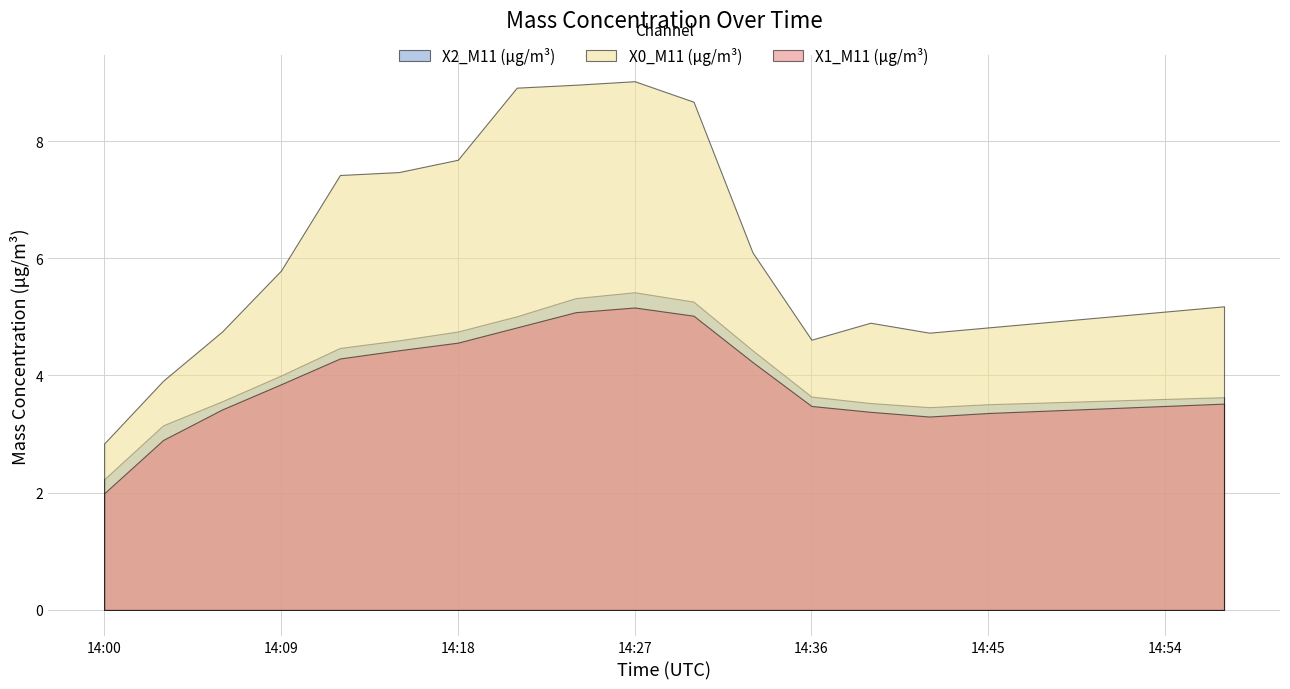

How many interior local peaks does the X0_M11 (μg/m³) series have?

2